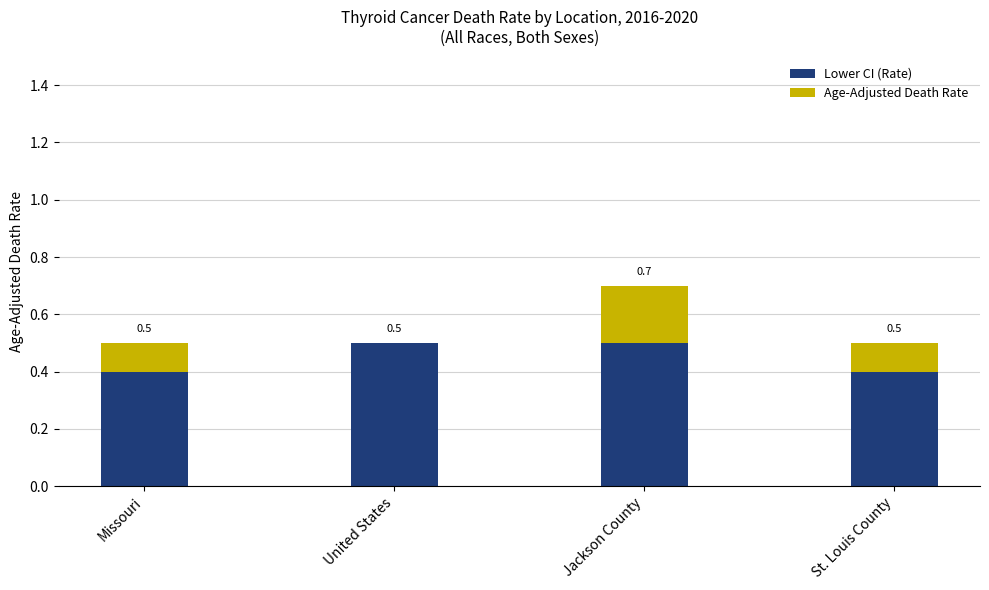

What is the total value across all series at St. Louis County?

0.5